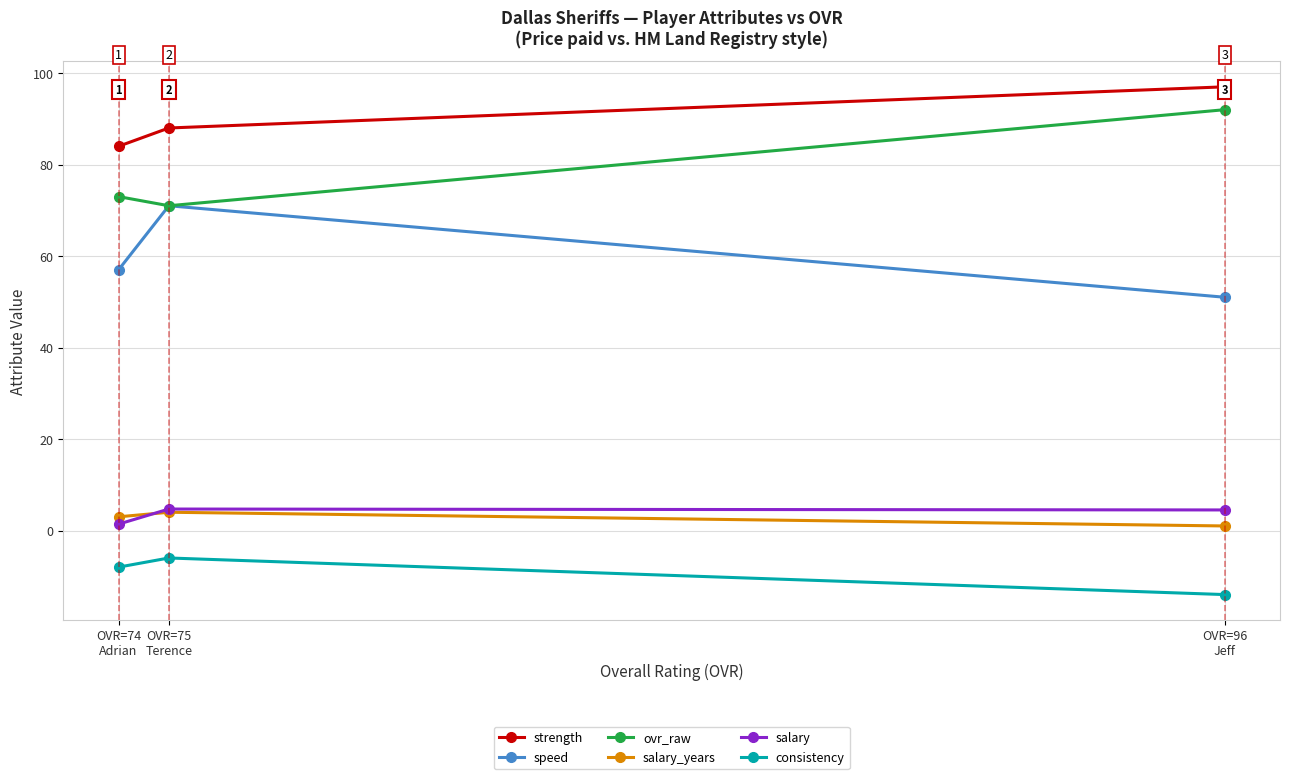

Which label corresponds to the smallest value in the chart?

OVR=96
Jeff